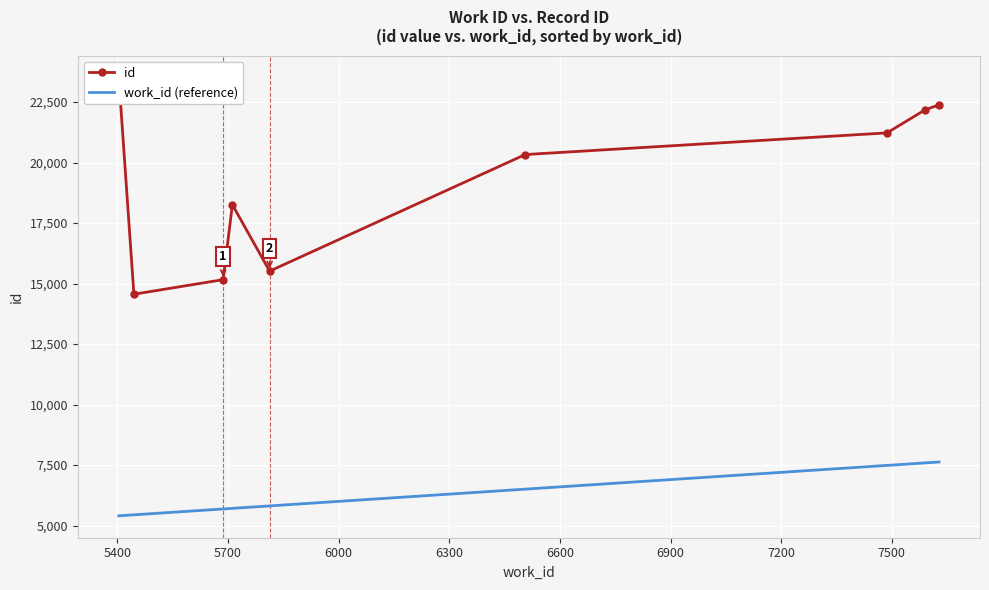

What is the value of the id point at the 3rd from the left?

15163